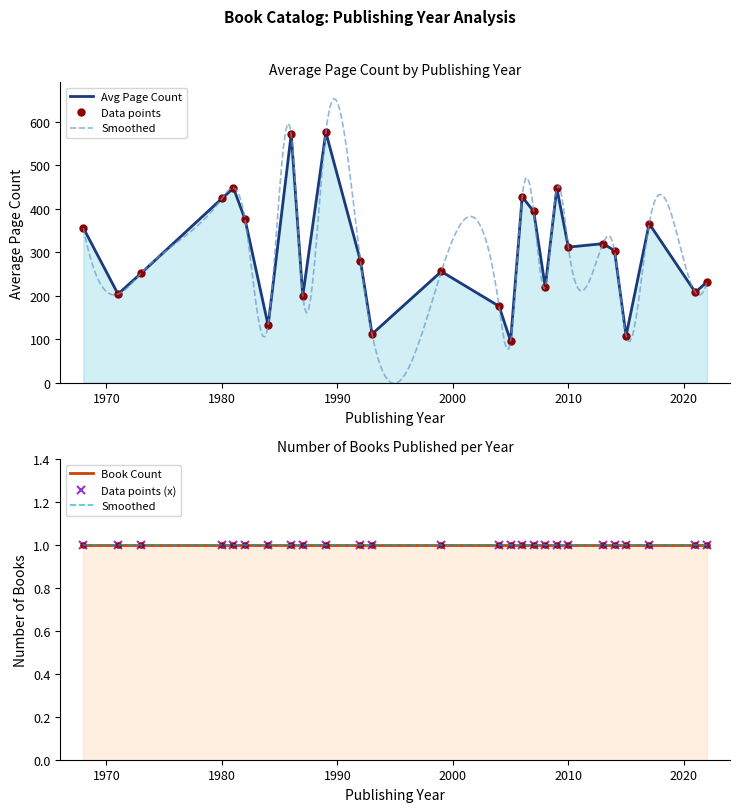

At which label does the data first exceed 280?

1968